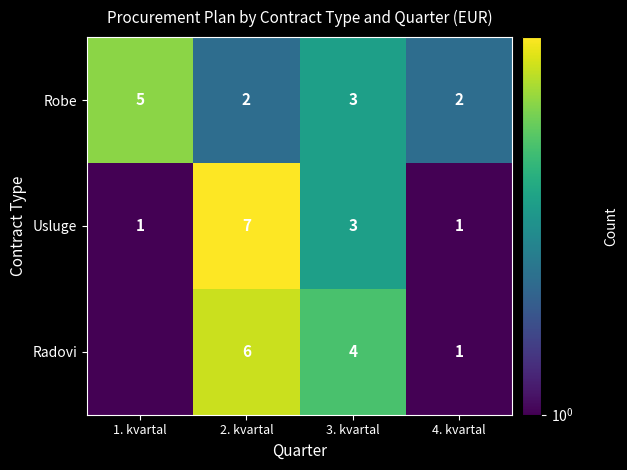

How many data points in Usluge are less than 3?

2